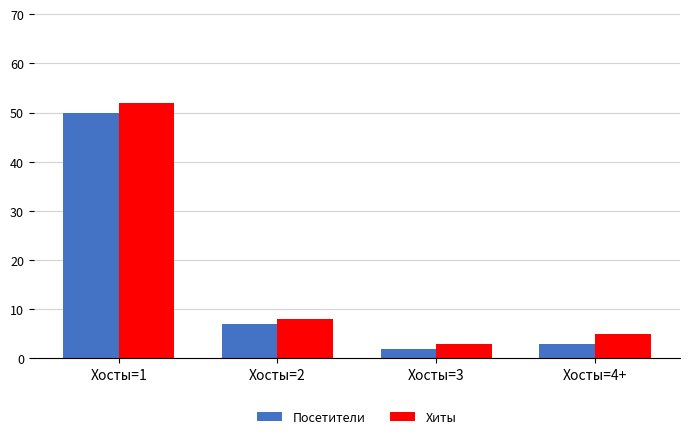

What is the value of the Посетители bar at the 3rd from the left?

2